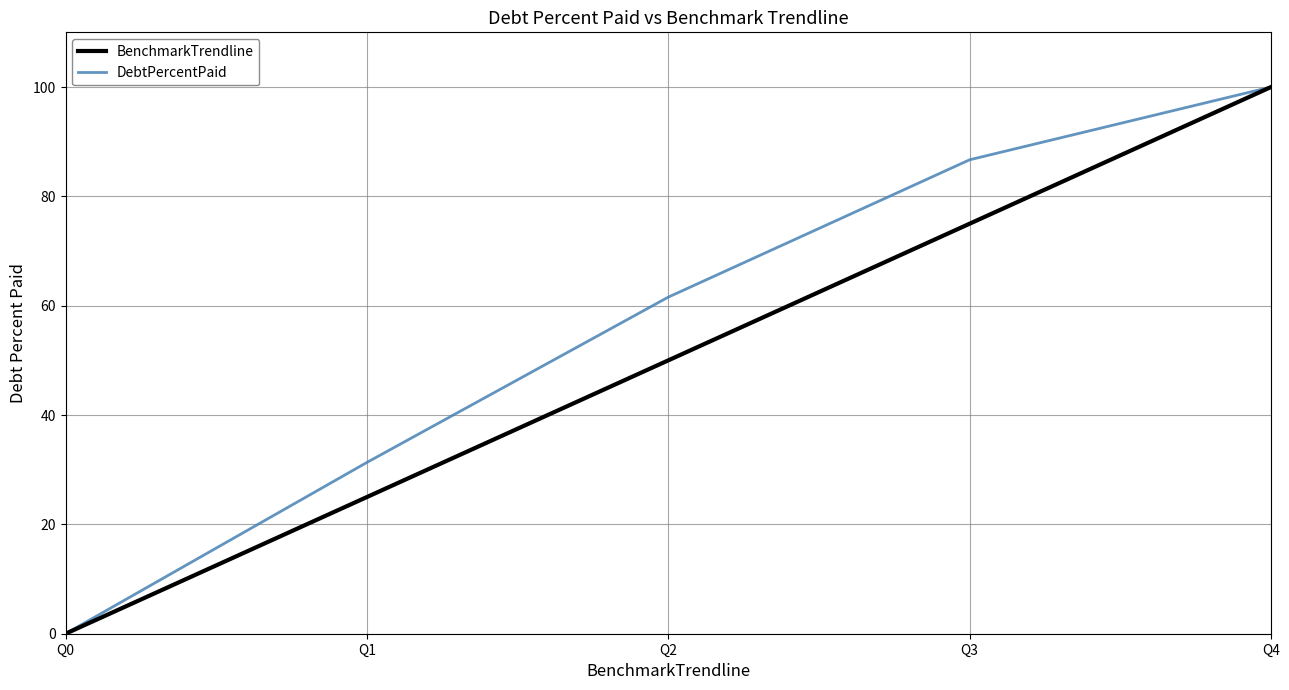

List the series in order of their overall mean, highest first.

DebtPercentPaid, BenchmarkTrendline